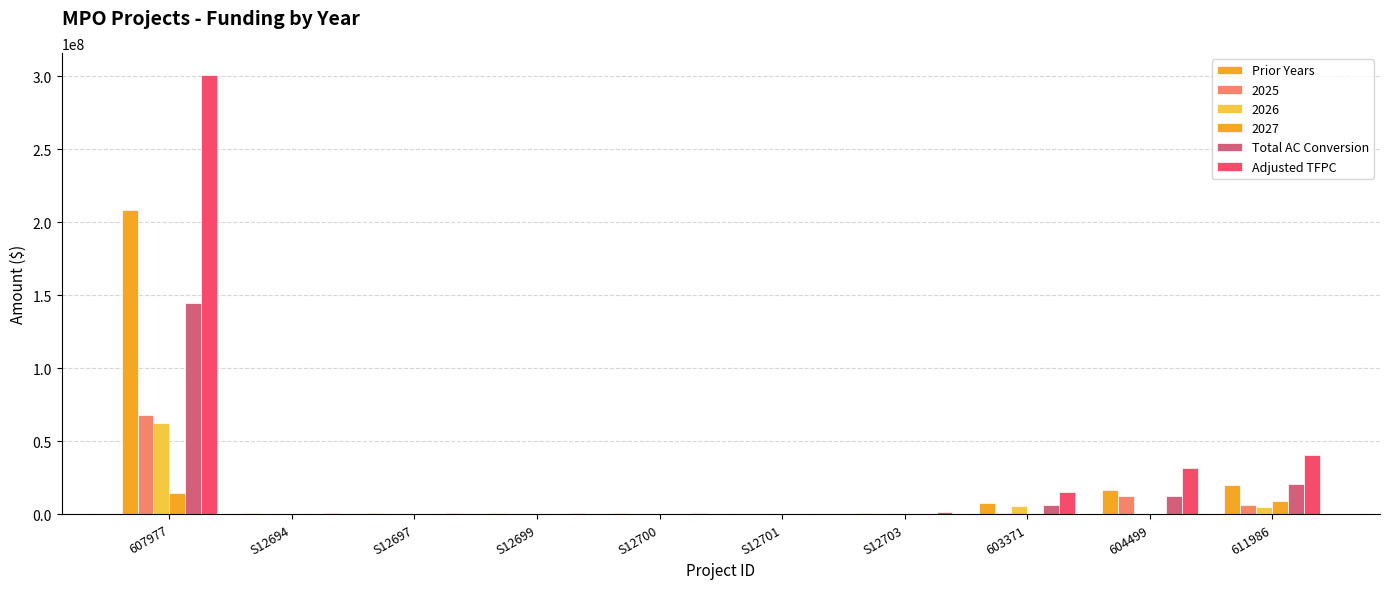

How many groups of bars are there?

10